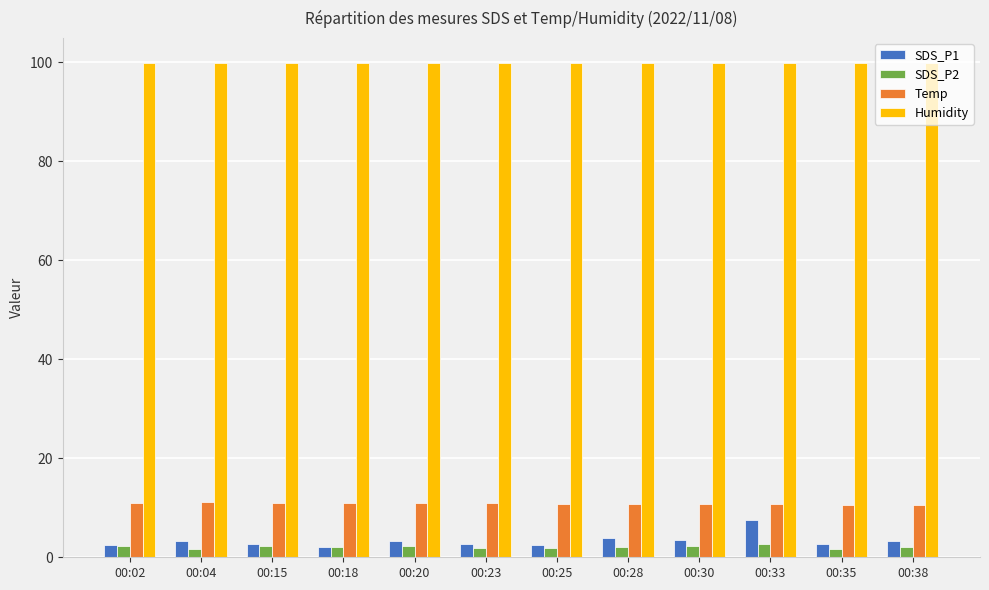

Rank the series by their maximum value, from highest to lowest.

Humidity, Temp, SDS_P1, SDS_P2